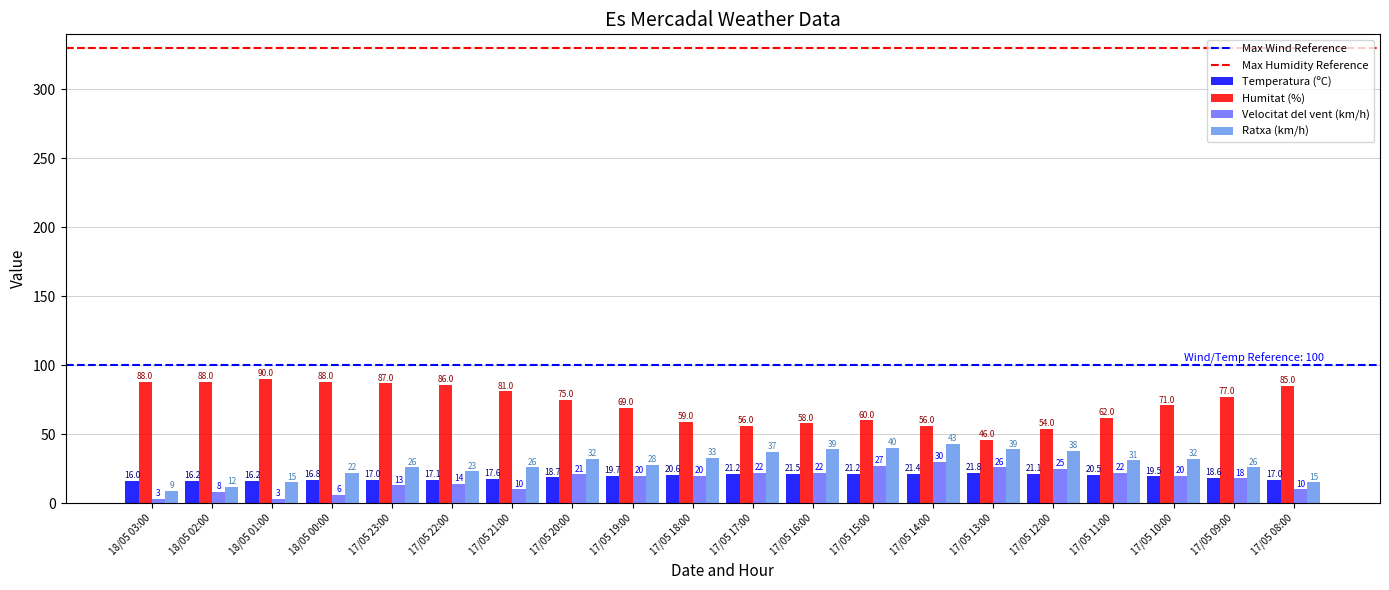

Are the bars horizontal?

No